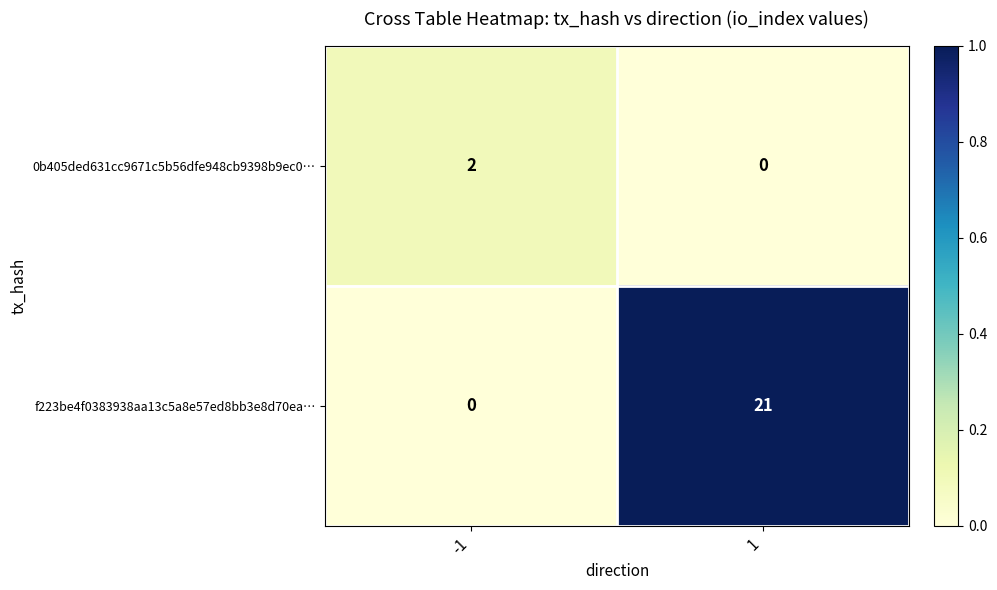

What is the difference between the f223be4f0383938aa13c5a8e57ed8bb3e8d70ea… values at 1 and -1?

21